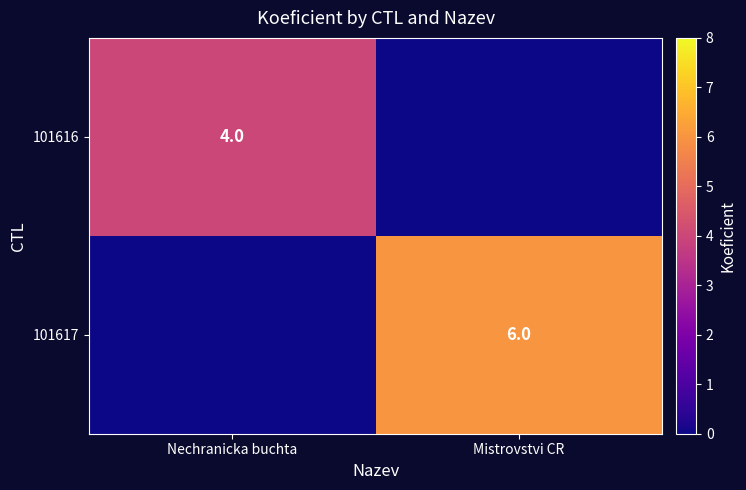

The 101617 series shows 8 at Mistrovstvi CR. True or false?

False